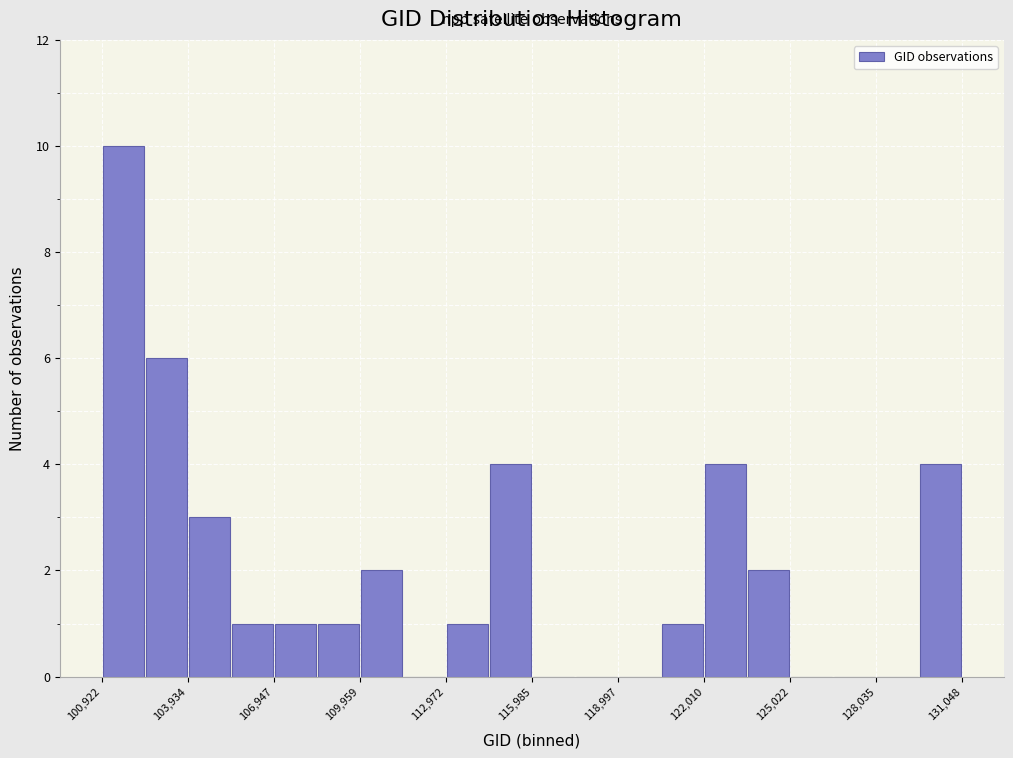

Around what value on the x-axis is the tallest bar? Give the approximate position of its centre, as read against the axis.

101500